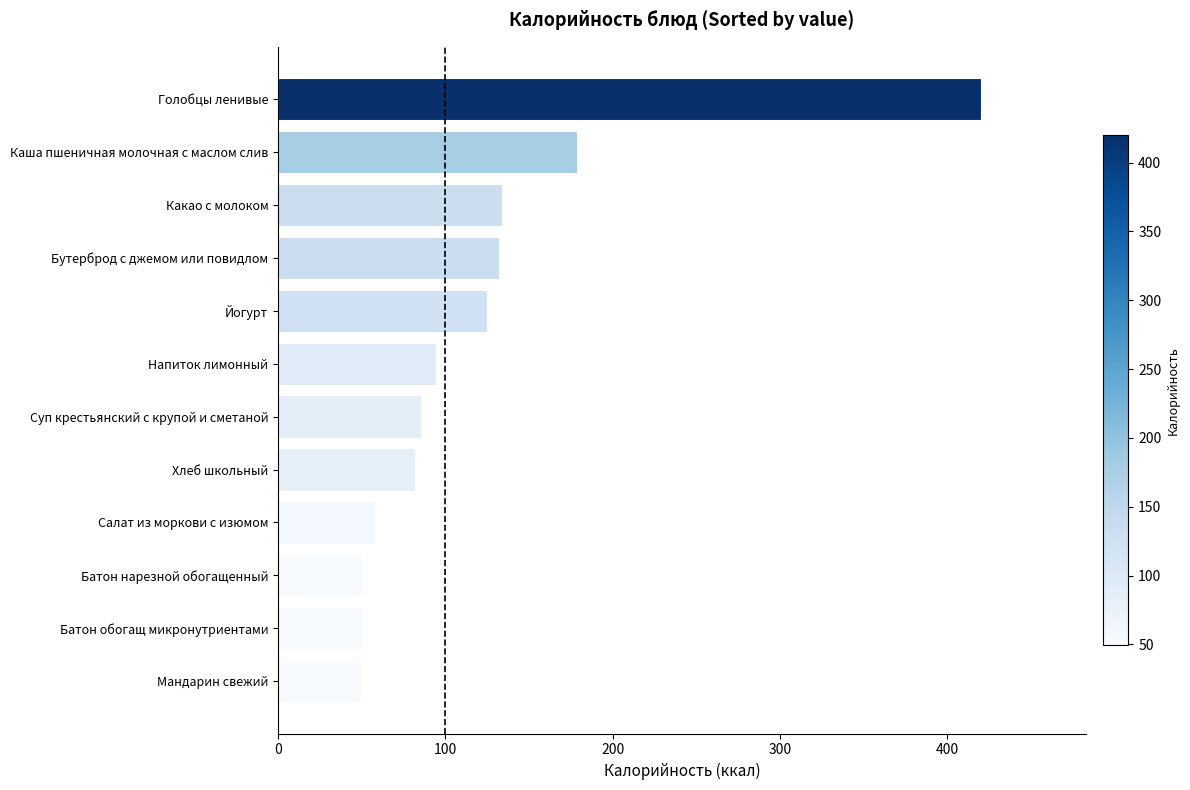

Between Какао с молоком and Батон обогащ микронутриентами, which is larger?

Какао с молоком